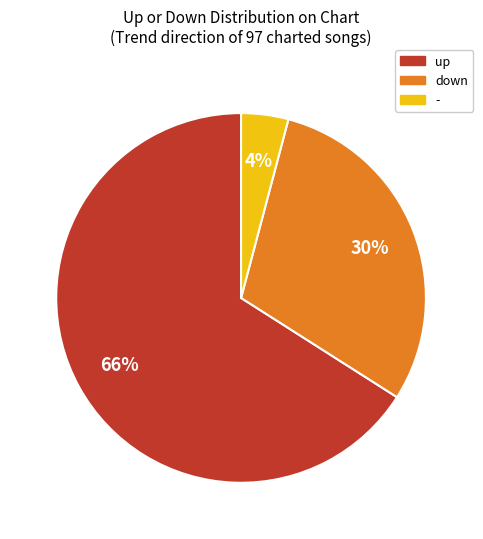

How many slices are in this pie chart?

3